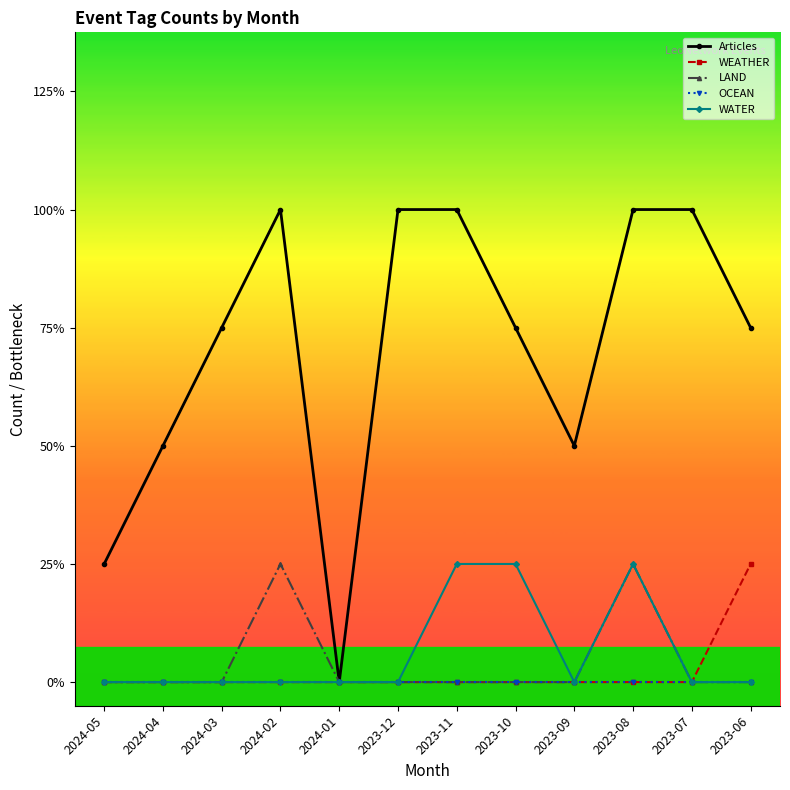

Is this an area chart (filled region under the line)?

No